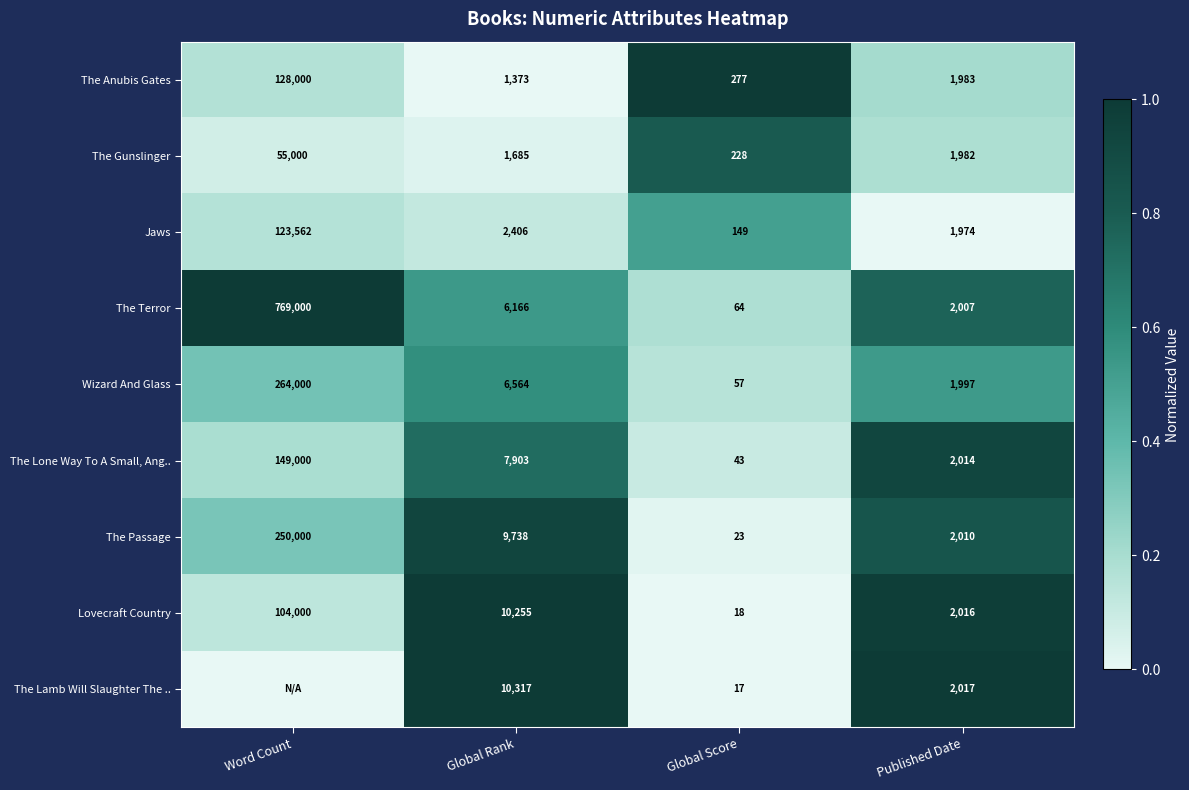

List the labels in order of Jaws value, largest first.

Word Count, Global Rank, Published Date, Global Score